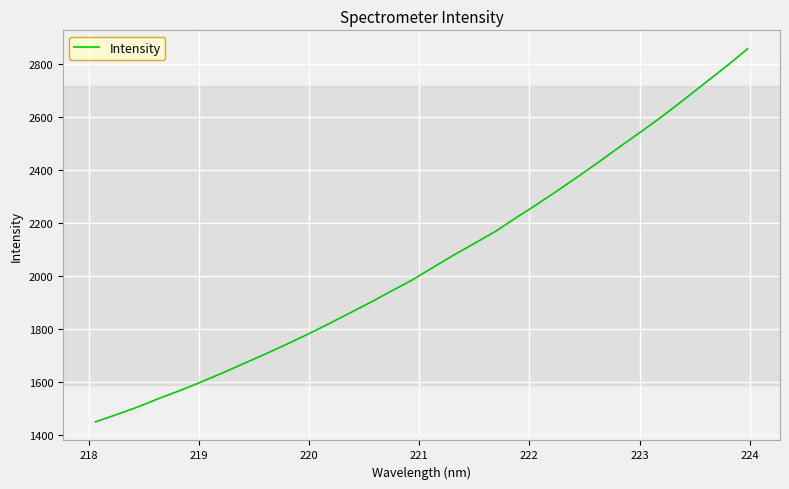

What is the greatest value displayed?

2855.5